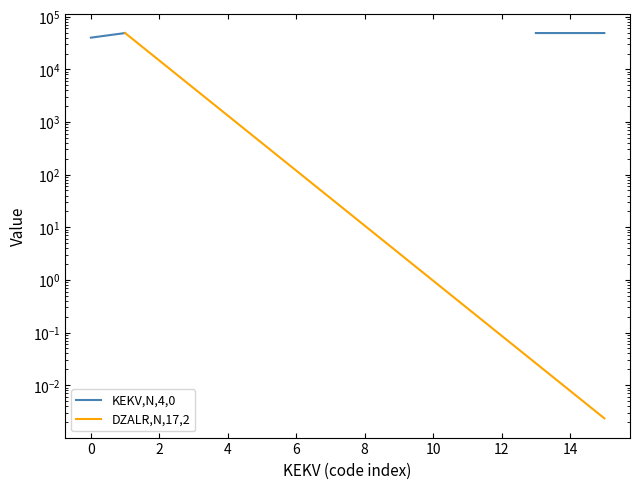

How many lines are shown in the chart?

2